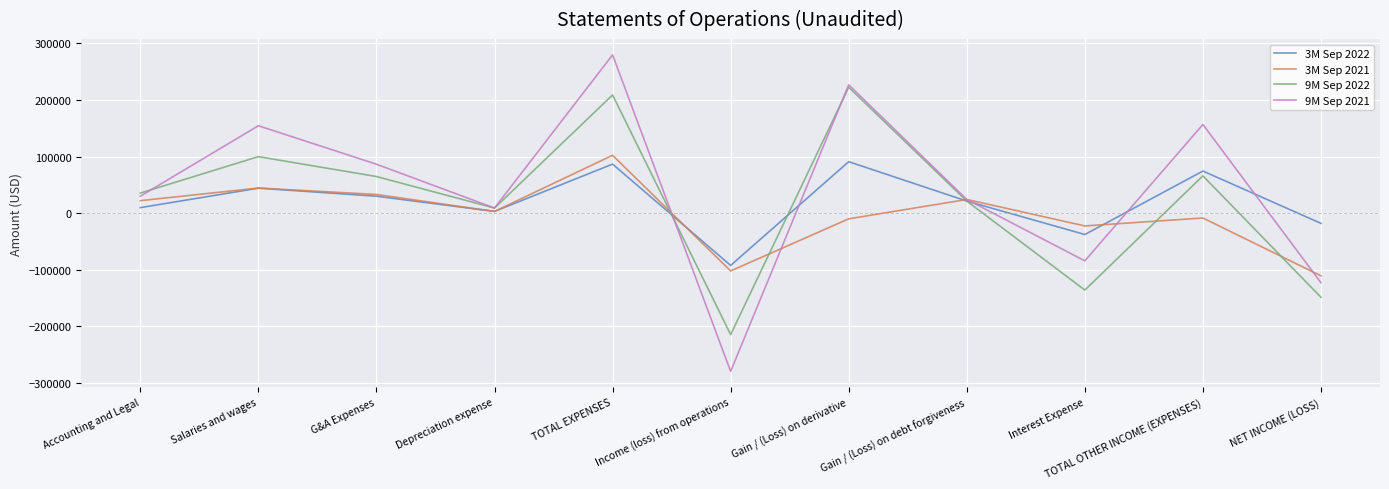

Read the 3M Sep 2022 value at Depreciation expense, to the nearest 50.

3000